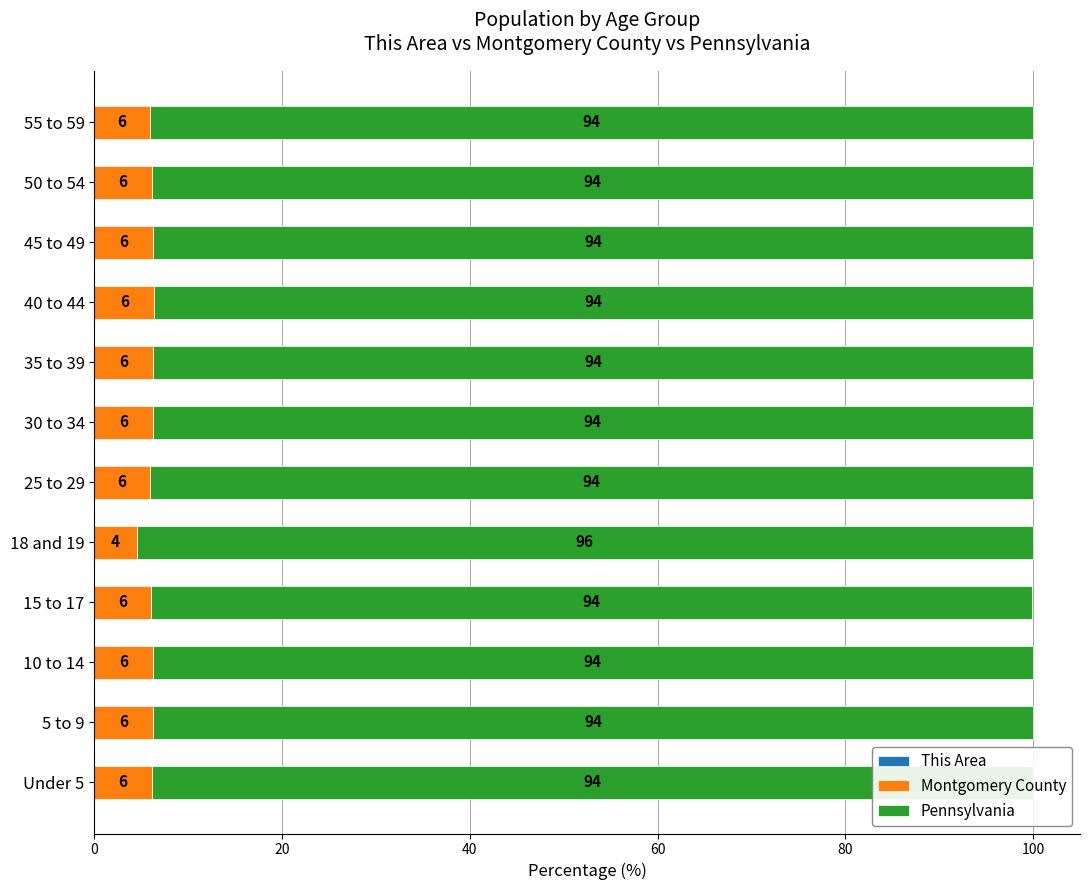

What value does the Montgomery County series have at 18 and 19?

4.5